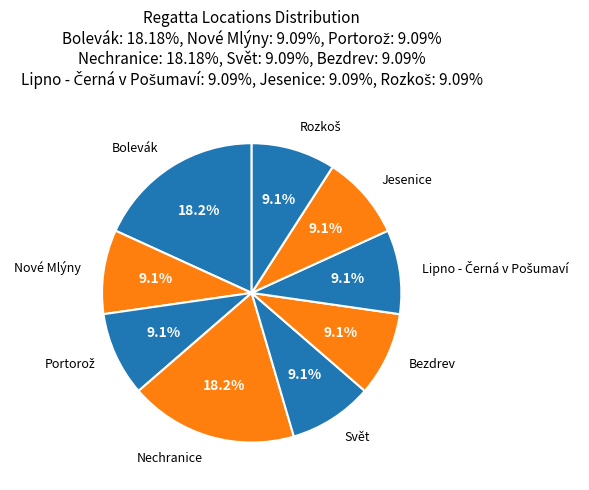

To the nearest percent, what is the average slice percentage?

11%